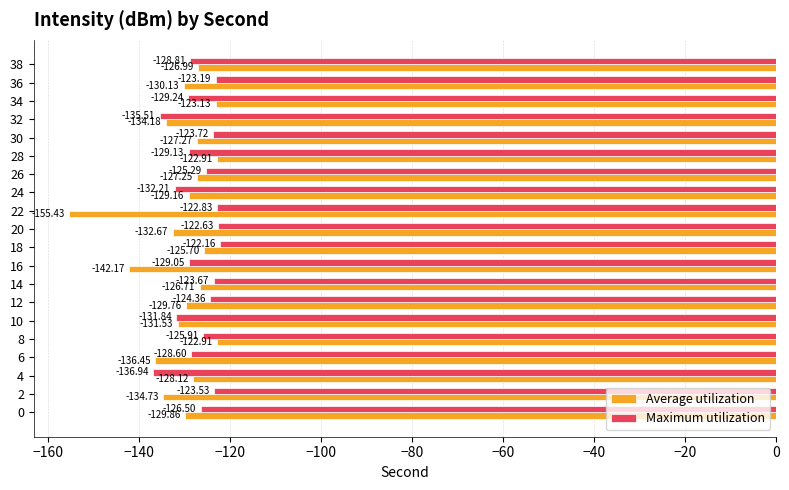

How many categories are shown in the chart?

20